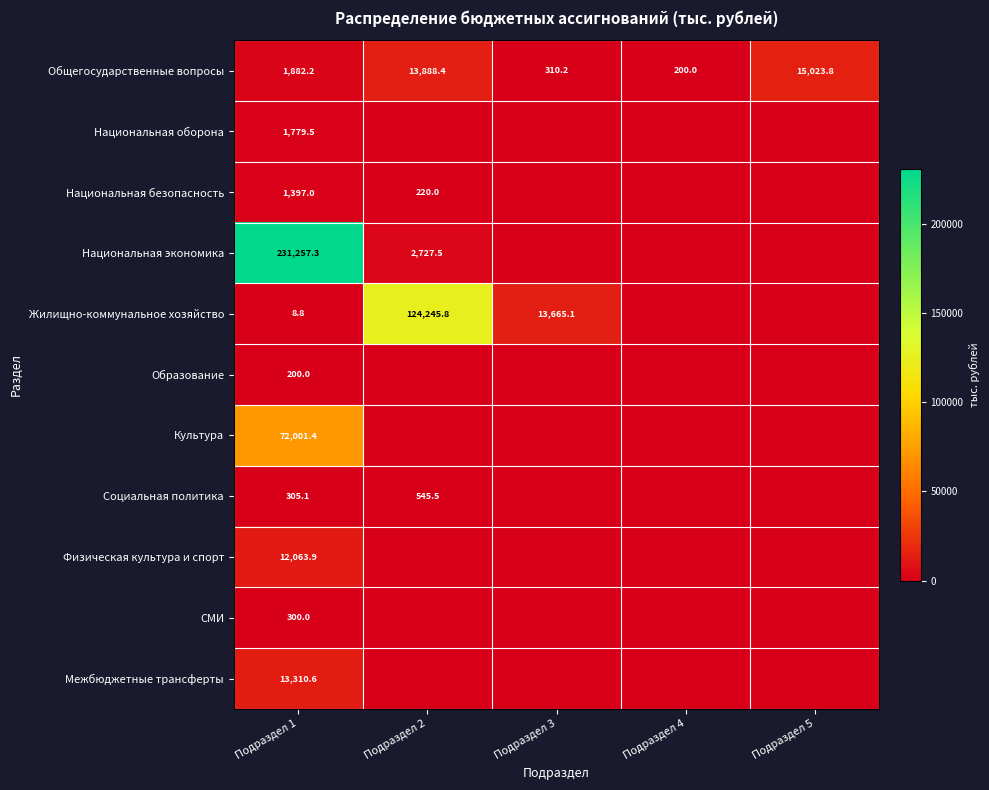

Rank the categories by Общегосударственные вопросы value from lowest to highest.

Подраздел 4, Подраздел 3, Подраздел 1, Подраздел 2, Подраздел 5